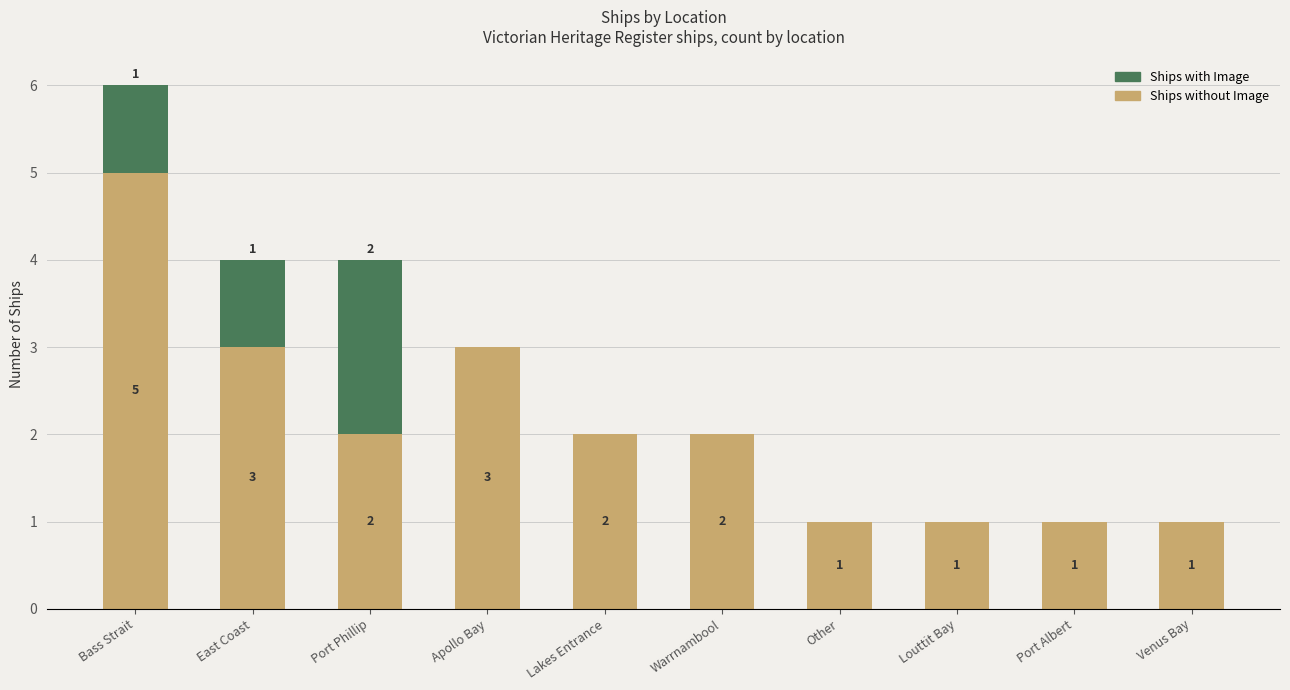

The value of Ships without Image at Warrnambool is 2. True or false?

True